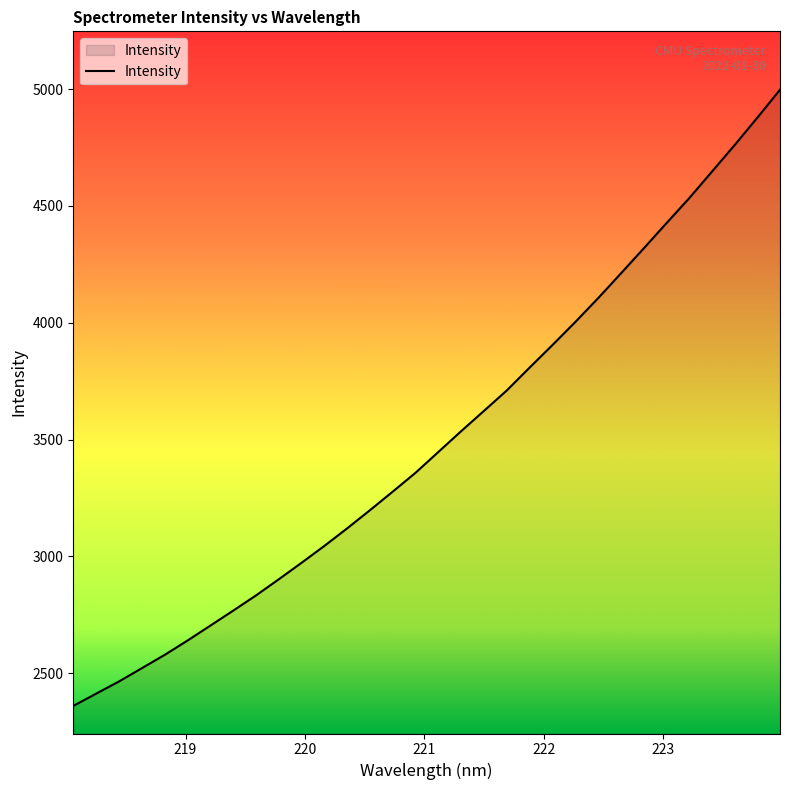

What is the minimum value shown in the chart?

2360.2